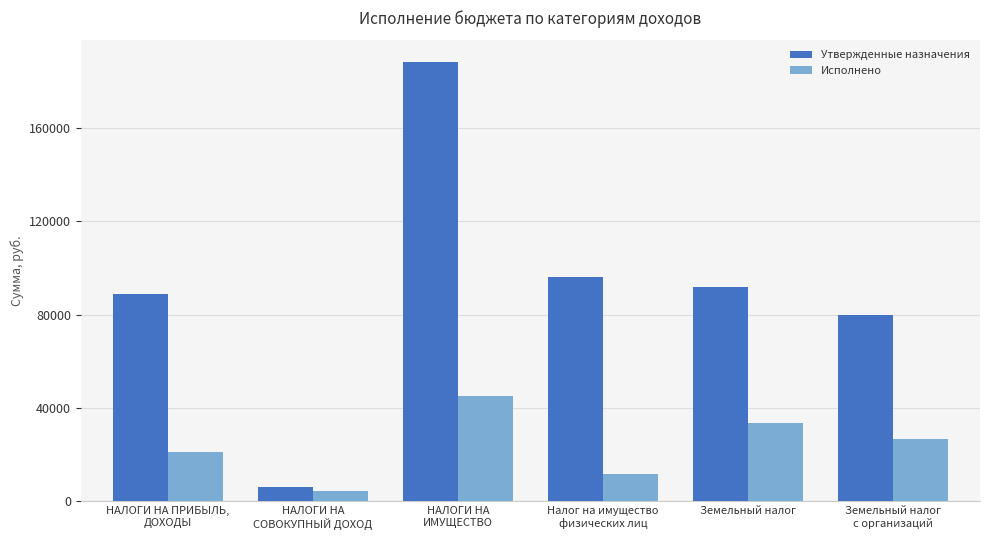

Which category has the highest value across all series?

НАЛОГИ НА
ИМУЩЕСТВО